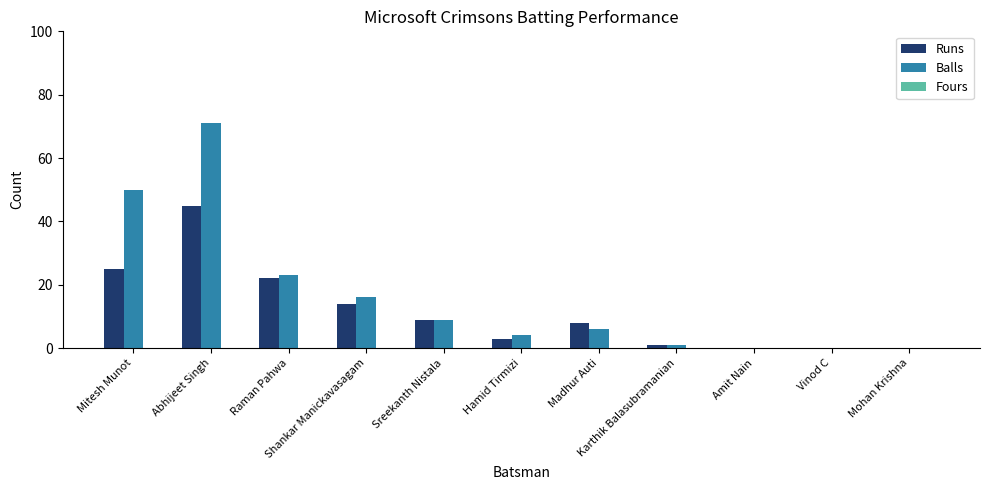

At which label is Runs closest to 22?

Raman Pahwa